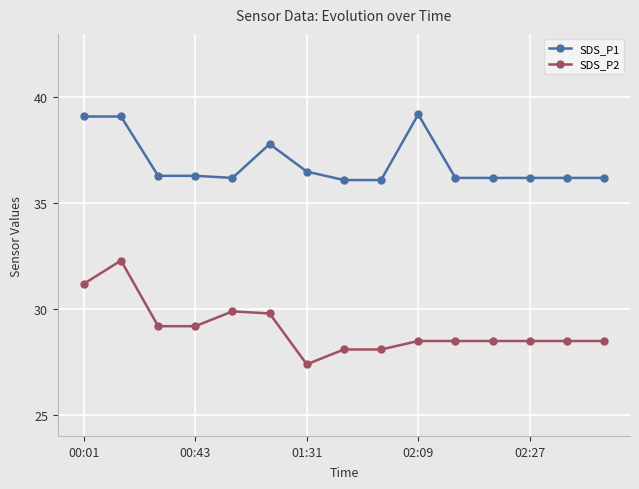

True or false: SDS_P1 has more than 0 points higher than both neighbors.

True